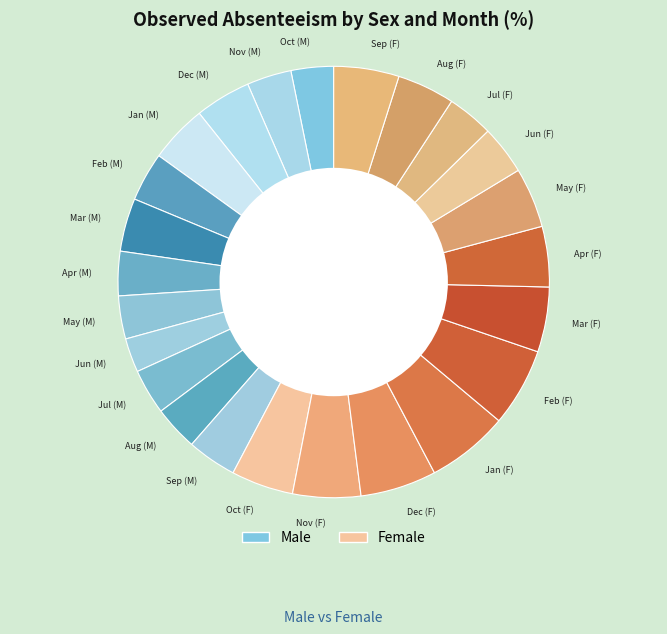

The Feb (M) slice represents 4% of the pie. True or false?

True